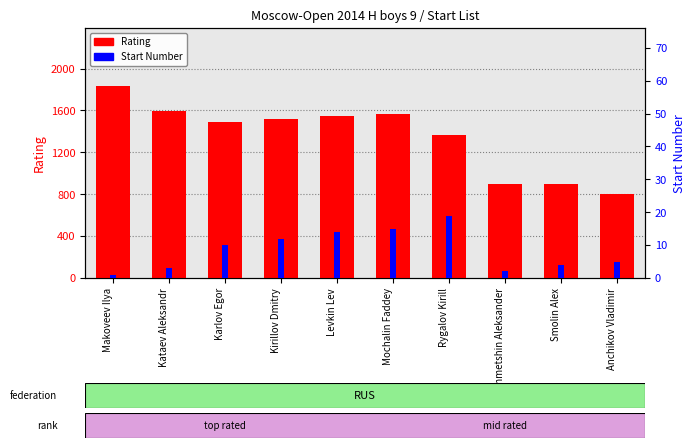

Reading left to right, what are all the values shown in this chart?

Rating: Makoveev Ilya=1836	Kataev Aleksandr=1597	Karlov Egor=1485	Kirillov Dmitry=1522	Levkin Lev=1543	Mochalin Faddey=1565	Rygalov Kirill=1367	Akhmetshin Aleksander=900	Smolin Alex=900	Anchikov Vladimir=800
Start Number: Makoveev Ilya=1	Kataev Aleksandr=3	Karlov Egor=10	Kirillov Dmitry=12	Levkin Lev=14	Mochalin Faddey=15	Rygalov Kirill=19	Akhmetshin Aleksander=2	Smolin Alex=4	Anchikov Vladimir=5